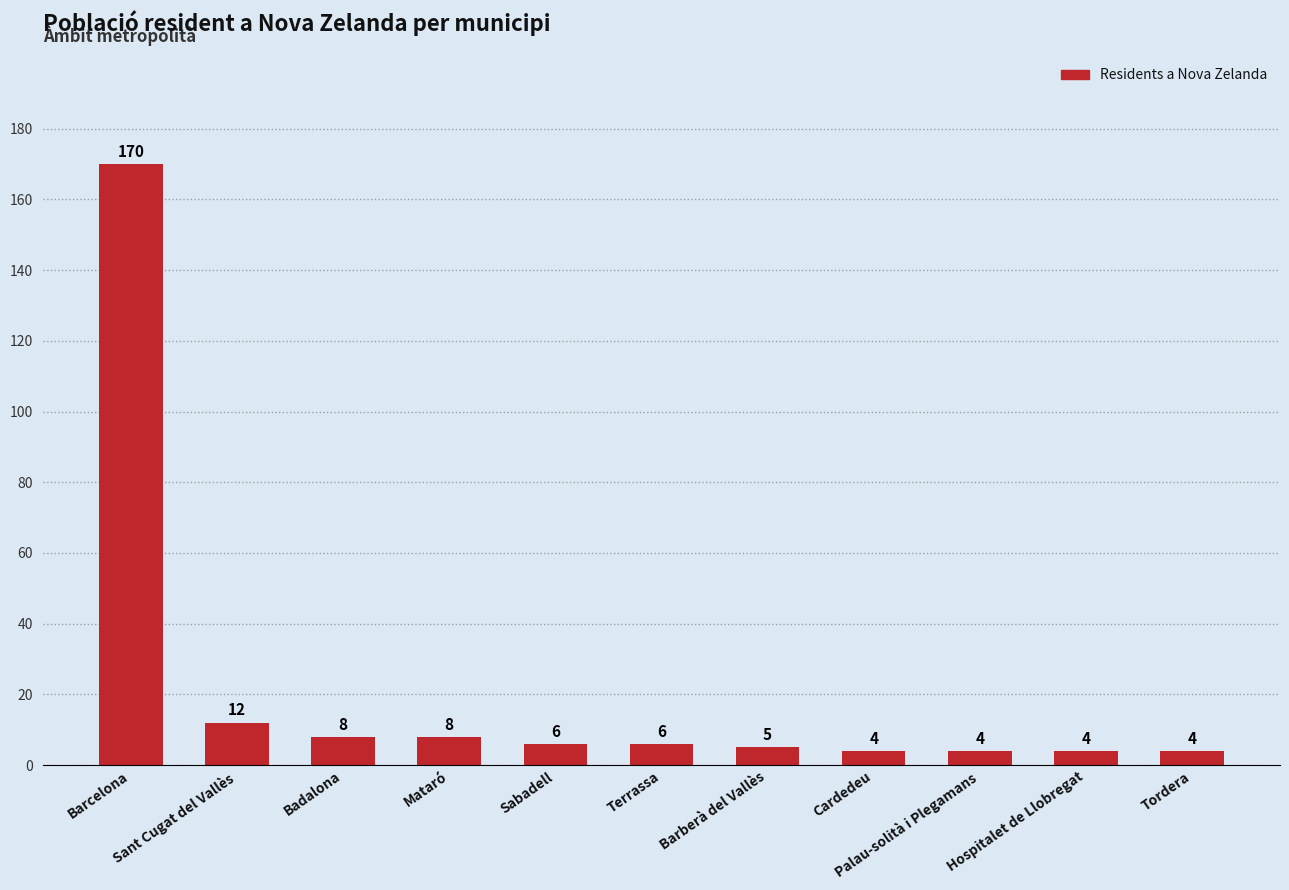

What is the value of the 7th bar from the left?

5